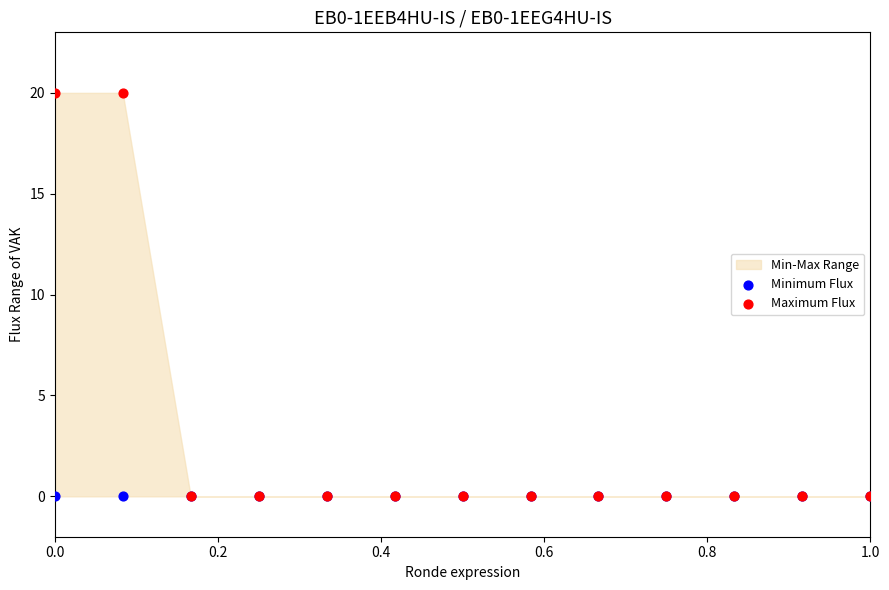

Which series has the widest spread of Y values?

Maximum Flux